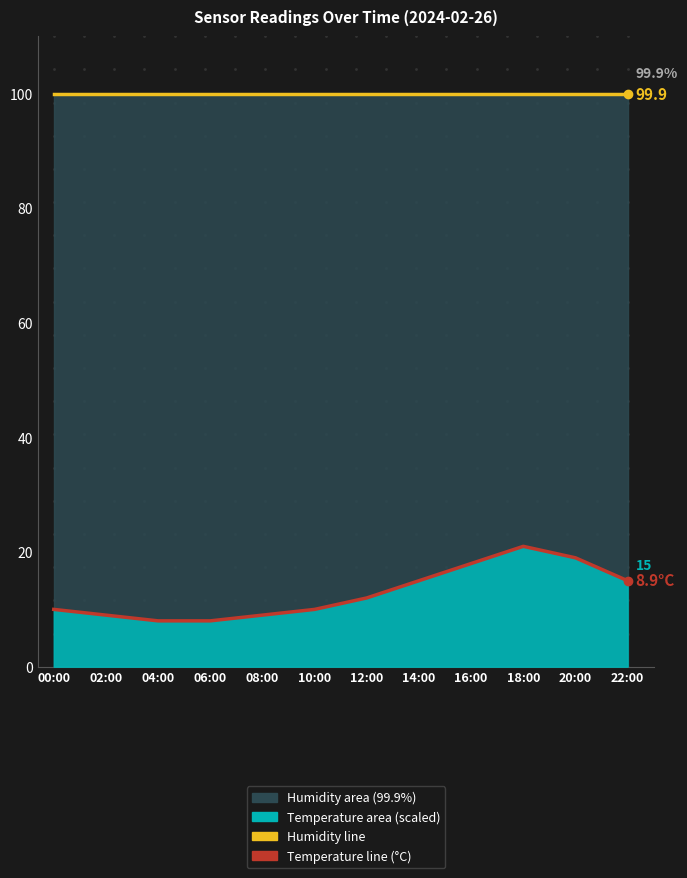

True or false: temperature (line) has more than 1 interior local peaks.

False